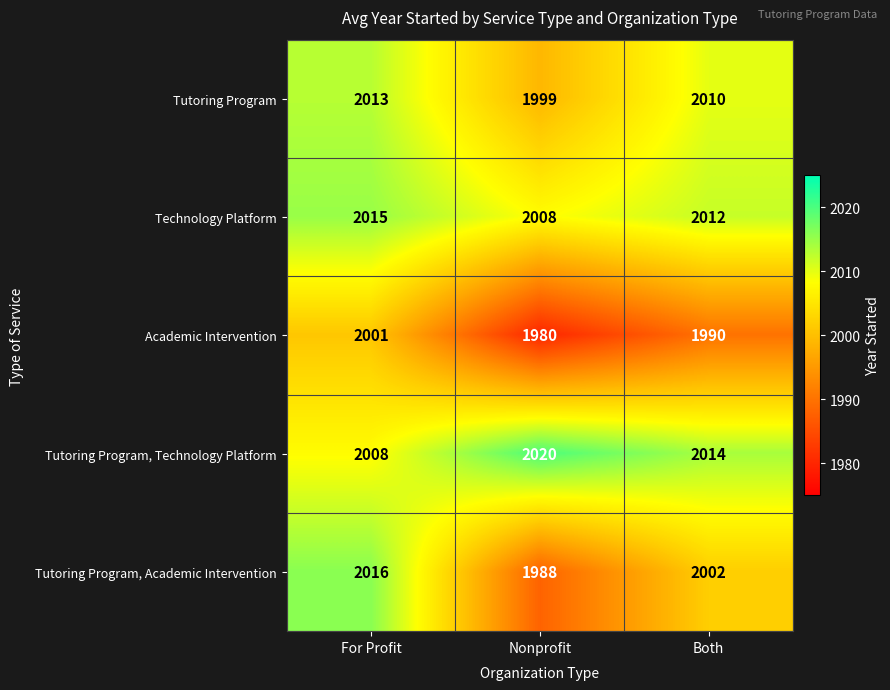

True or false: Tutoring Program has a value of 638 at Nonprofit.

False